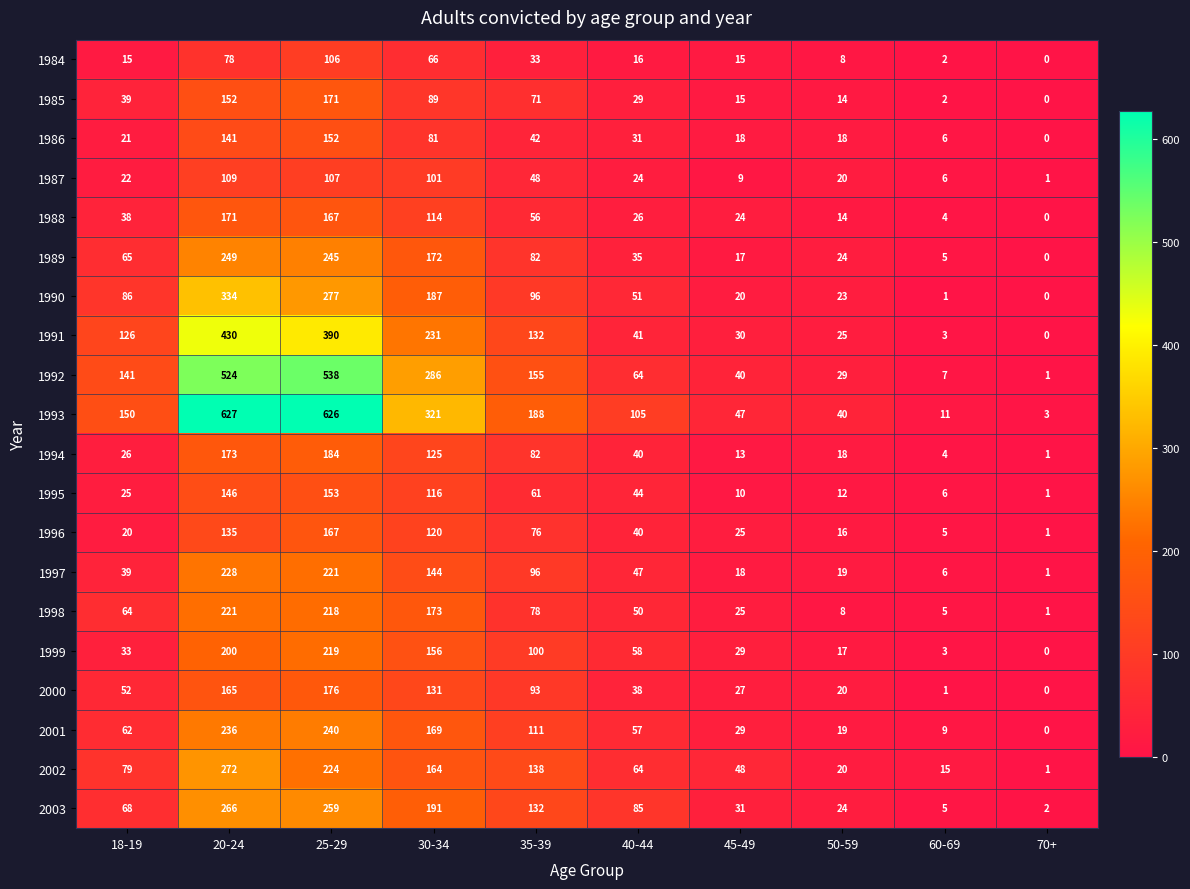

Count the number of data series in this chart.

20